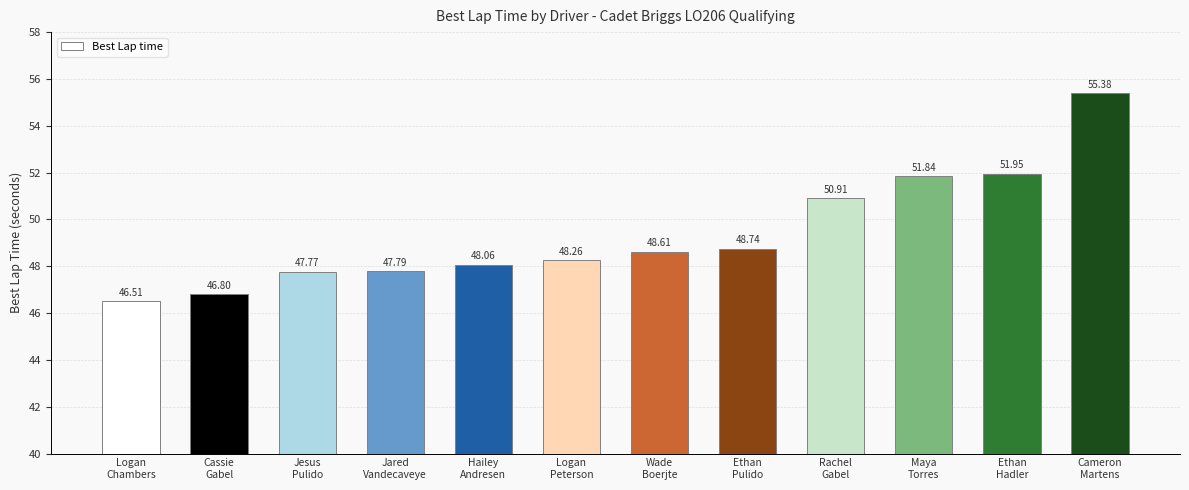

The chart shows a value of 17.2 at Wade
Boerjte. True or false?

False